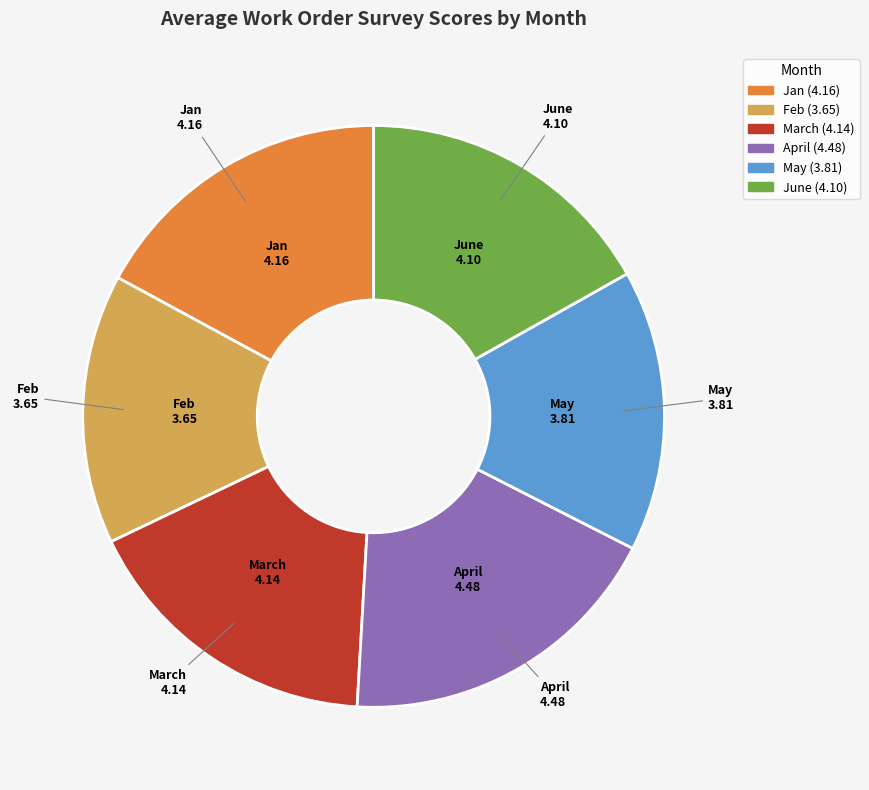

Which slice is the smallest?

Feb